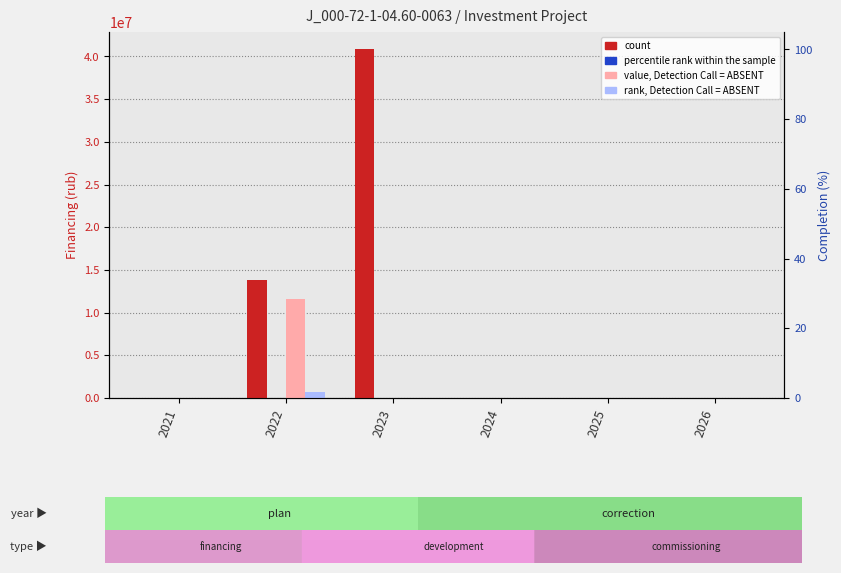

Where is rank, Detection Call = ABSENT nearest to the value 351607?

2021